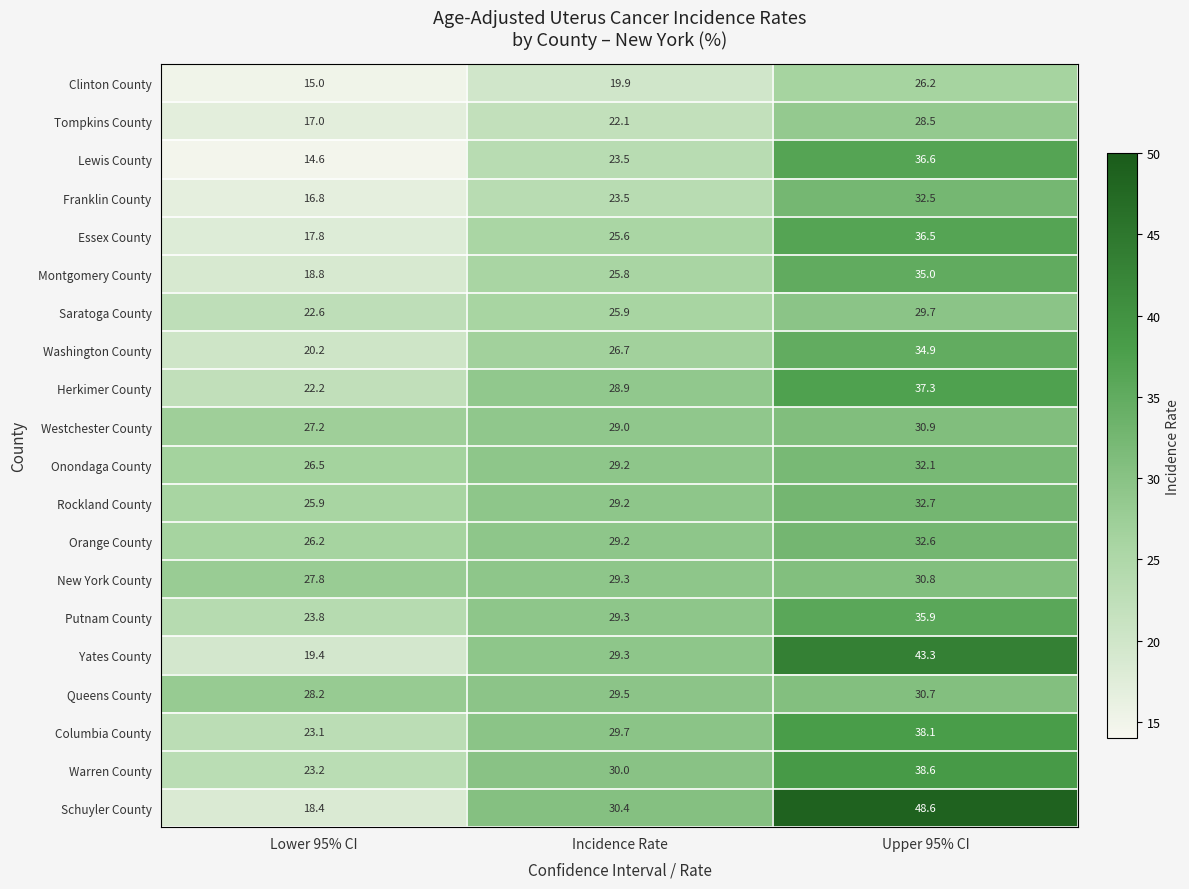

Which series changed the most between Incidence Rate and Upper 95% CI?

Schuyler County